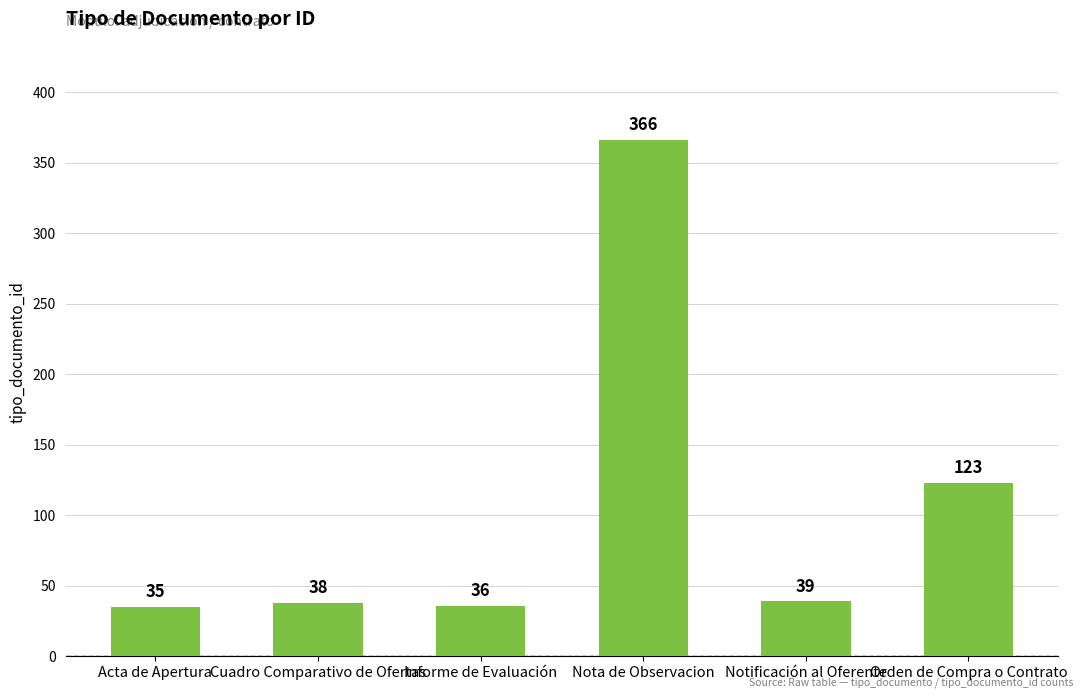

List the labels in order of value, smallest first.

Acta de Apertura, Informe de Evaluación, Cuadro Comparativo de Ofertas, Notificación al Oferente, Orden de Compra o Contrato, Nota de Observacion